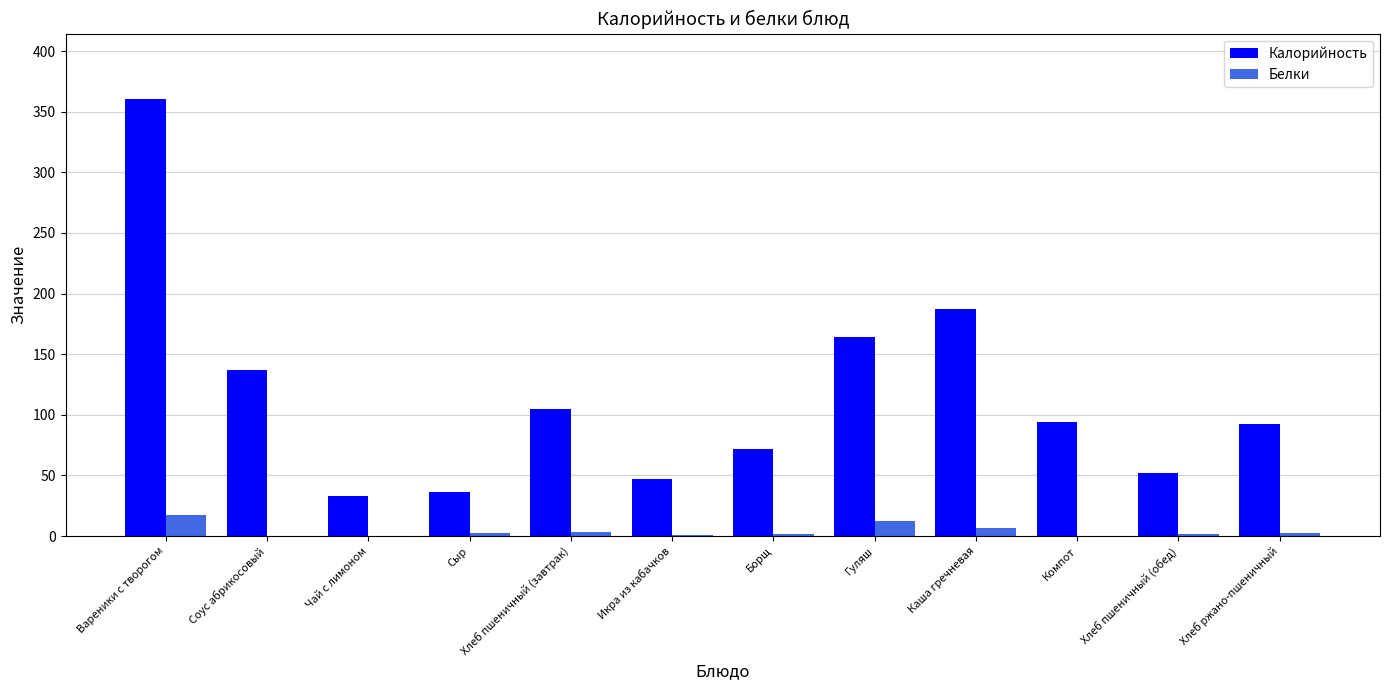

Between Соус абрикосовый and Икра из кабачков, which series saw the biggest shift?

Калорийность